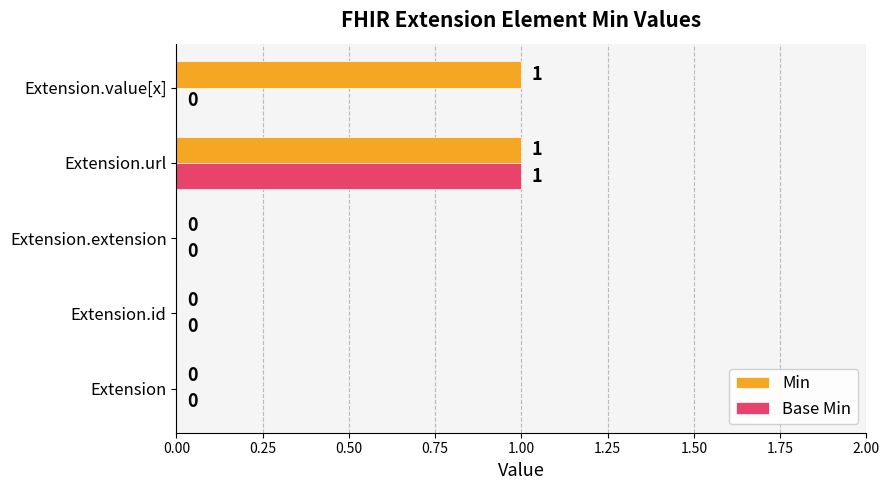

How many values in the Base Min series exceed 0?

1